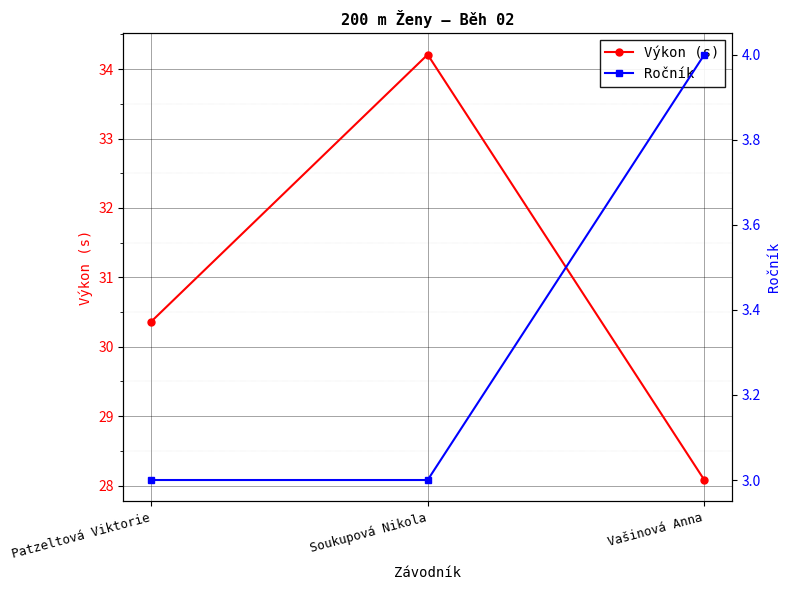

Reading right to left, list all the values displayed in this chart.

Výkon (s): Vašinová Anna=28.1	Soukupová Nikola=34.2	Patzeltová Viktorie=30.4
Ročník: Vašinová Anna=4.0	Soukupová Nikola=3.0	Patzeltová Viktorie=3.0